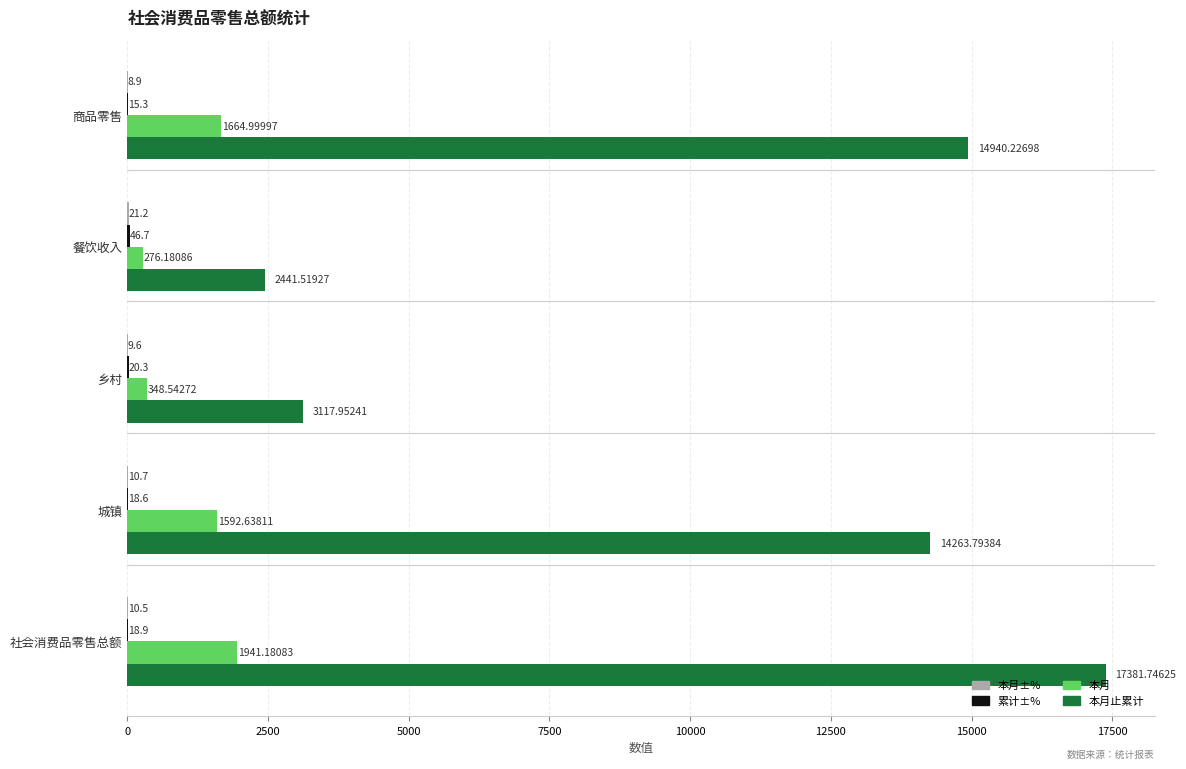

Which series has the largest total across all categories?

本月止累计